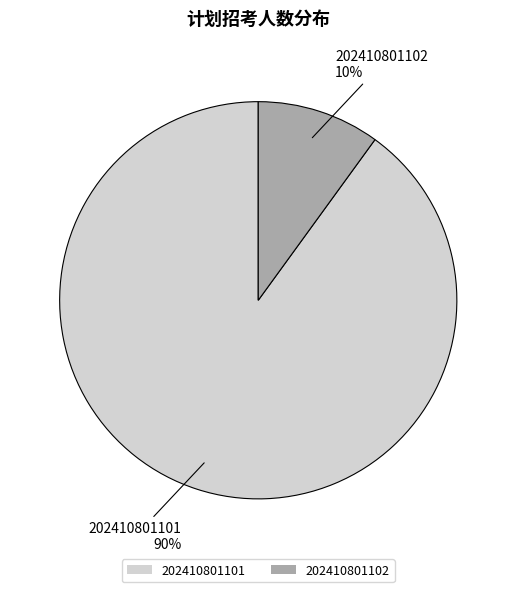

To the nearest percent, what is the combined percentage of 202410801102 and 202410801101?

100%